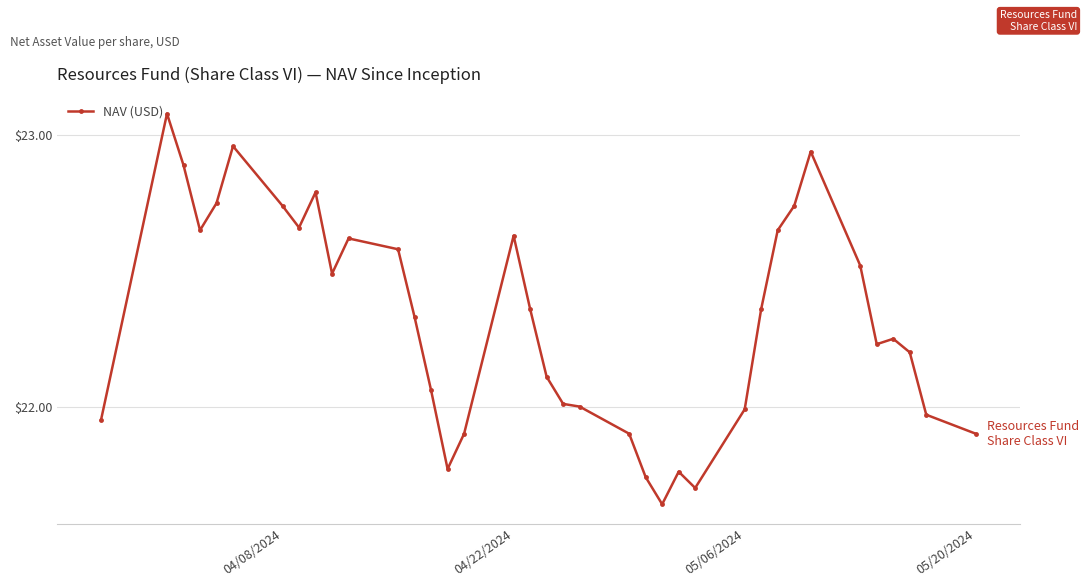

True or false: there are more than 1 points higher than both neighbors.

True